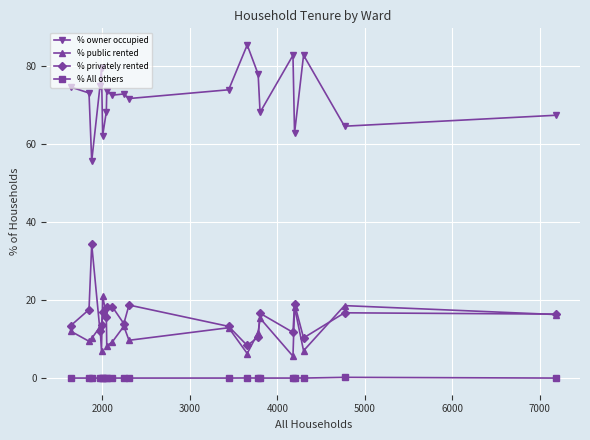

Rank the series by their maximum value, from highest to lowest.

% owner occupied, % privately rented, % public rented, % All others